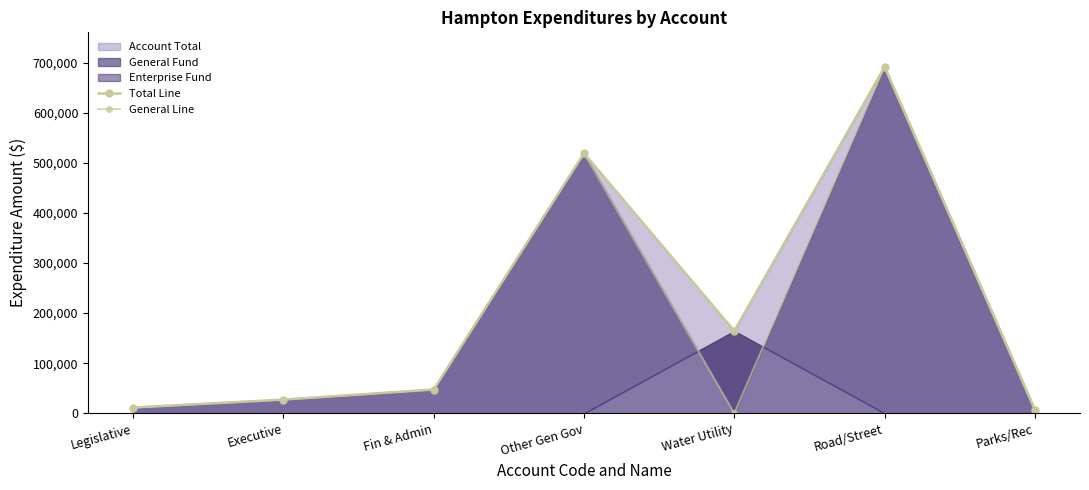

The General Line series shows -454898 at Water Utility. True or false?

False